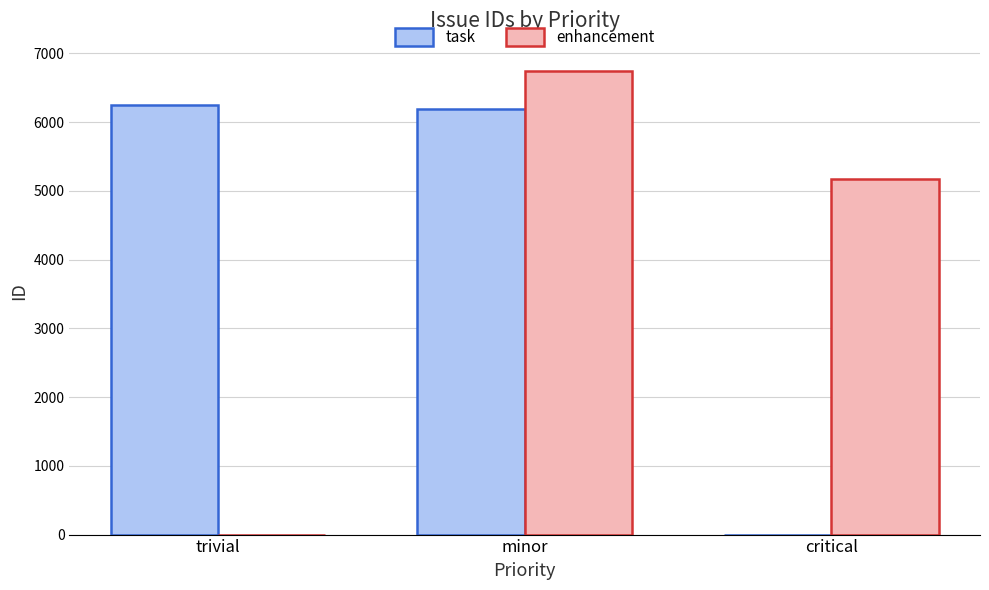

Is it true that enhancement equals 2892 at trivial?

False